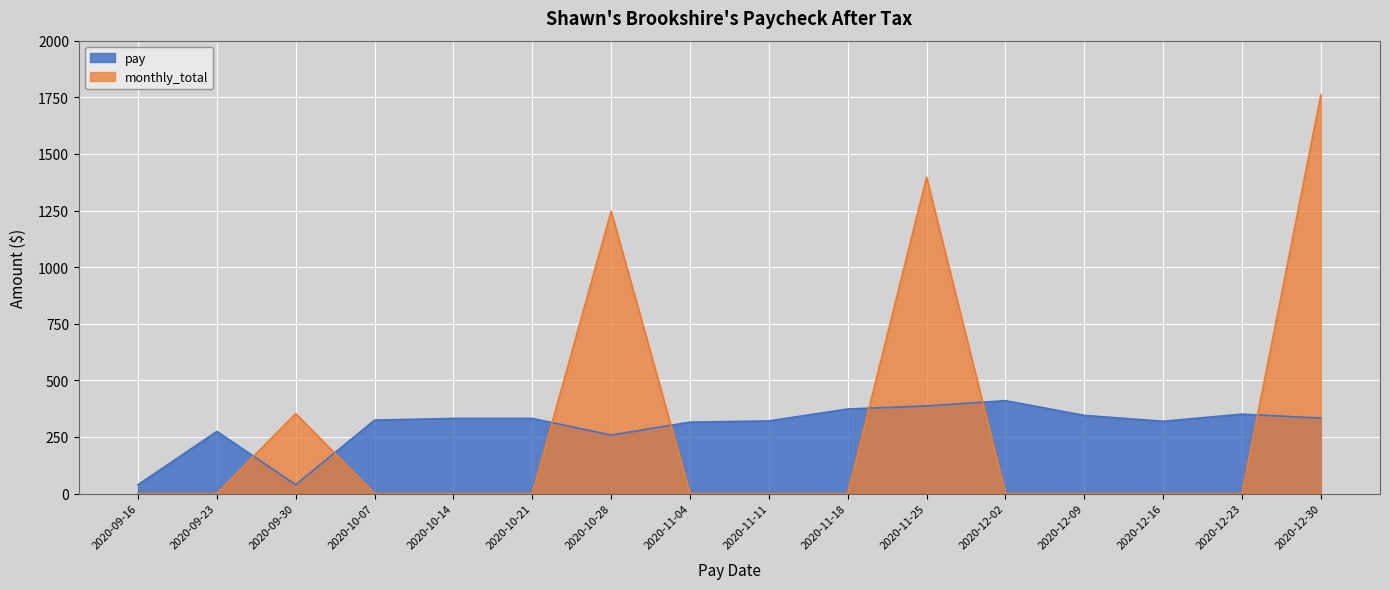

How many lines are shown in the chart?

2